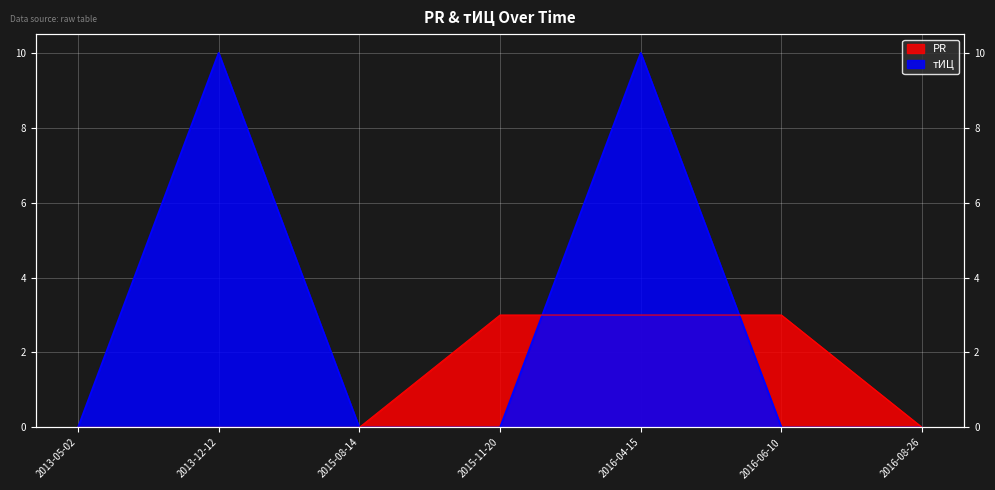

What is the maximum value for тИЦ?

10